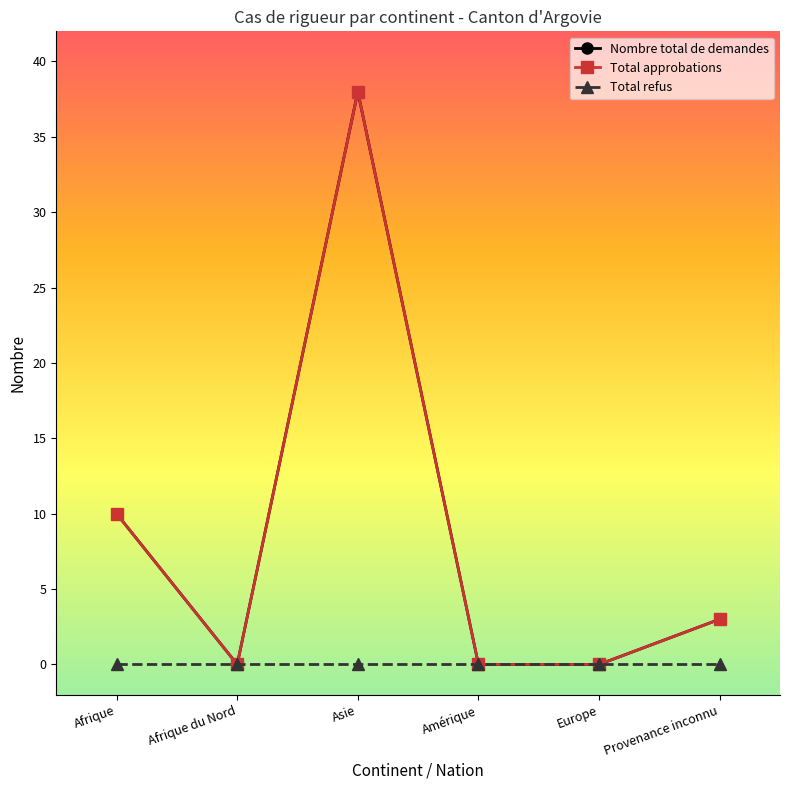

Is this an area chart (filled region under the line)?

No